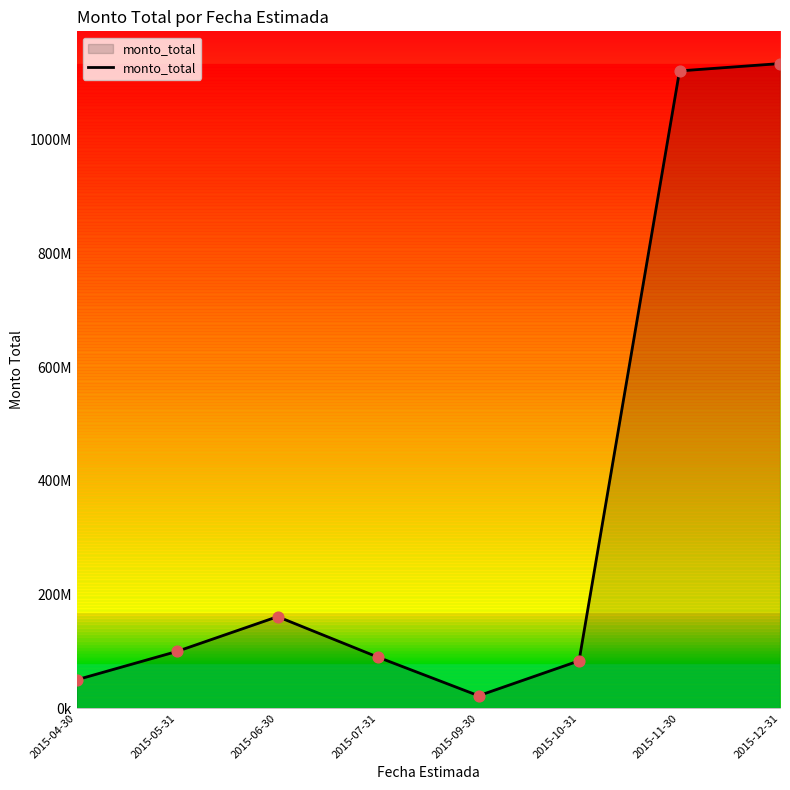

Does the chart have visible grid lines?

No